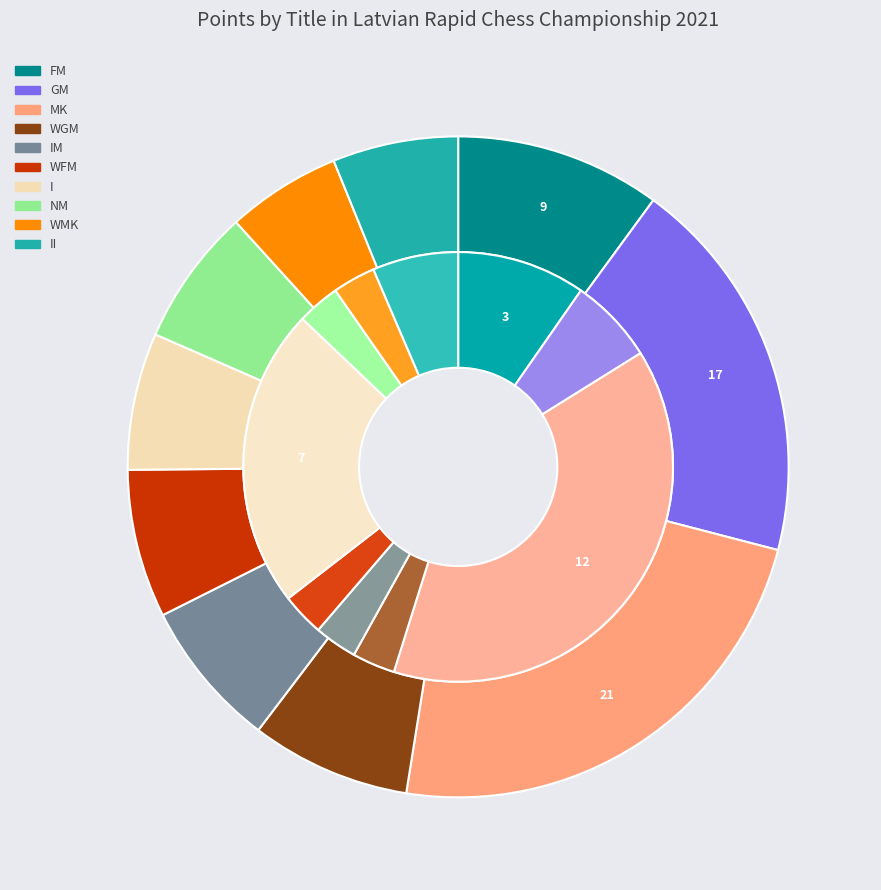

Rank the categories by value from lowest to highest.

WMK, II, I, NM, IM, WFM, WGM, FM, GM, MK